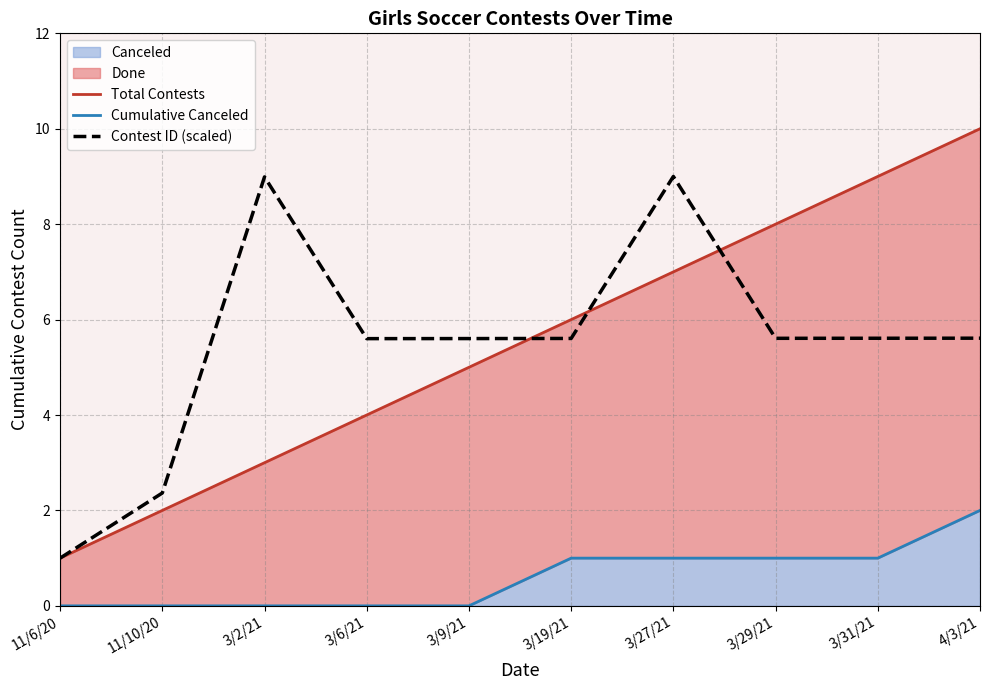

Read the Contest ID (scaled) value at 3/19/21.

5.6